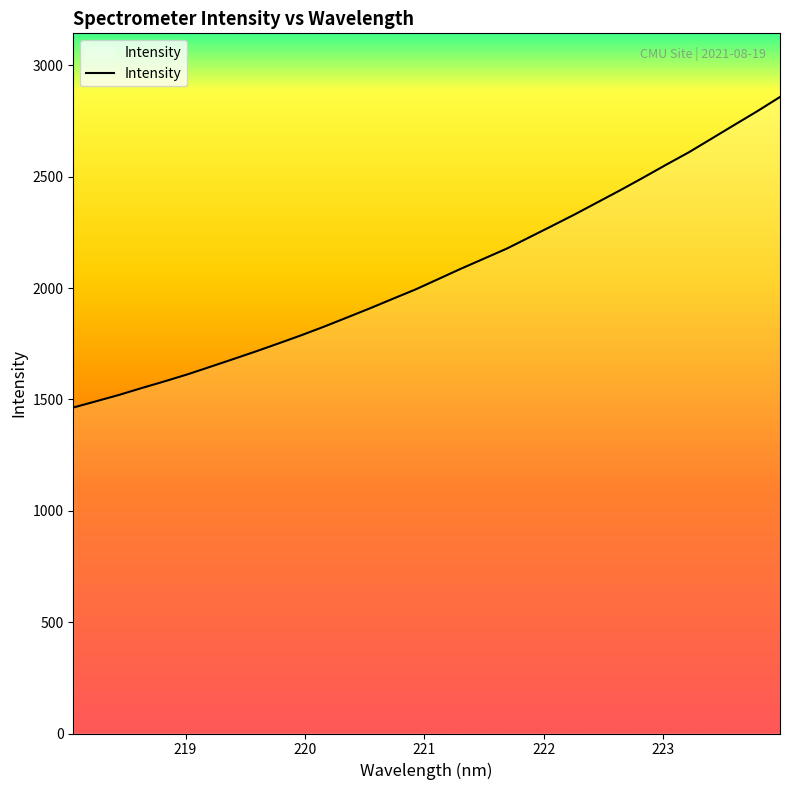

What is the minimum value shown in the chart?

1463.6